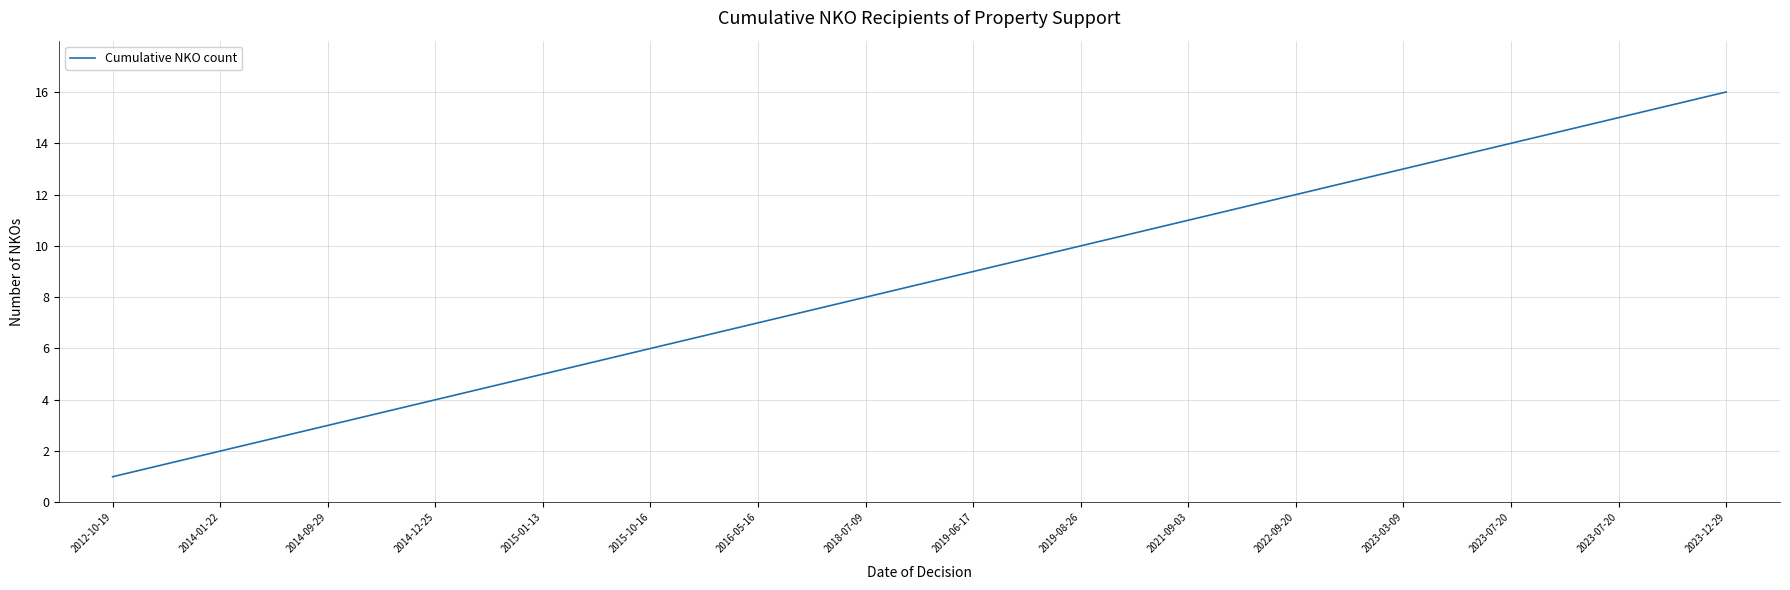

At which label is the value closest to 8?

2018-07-09